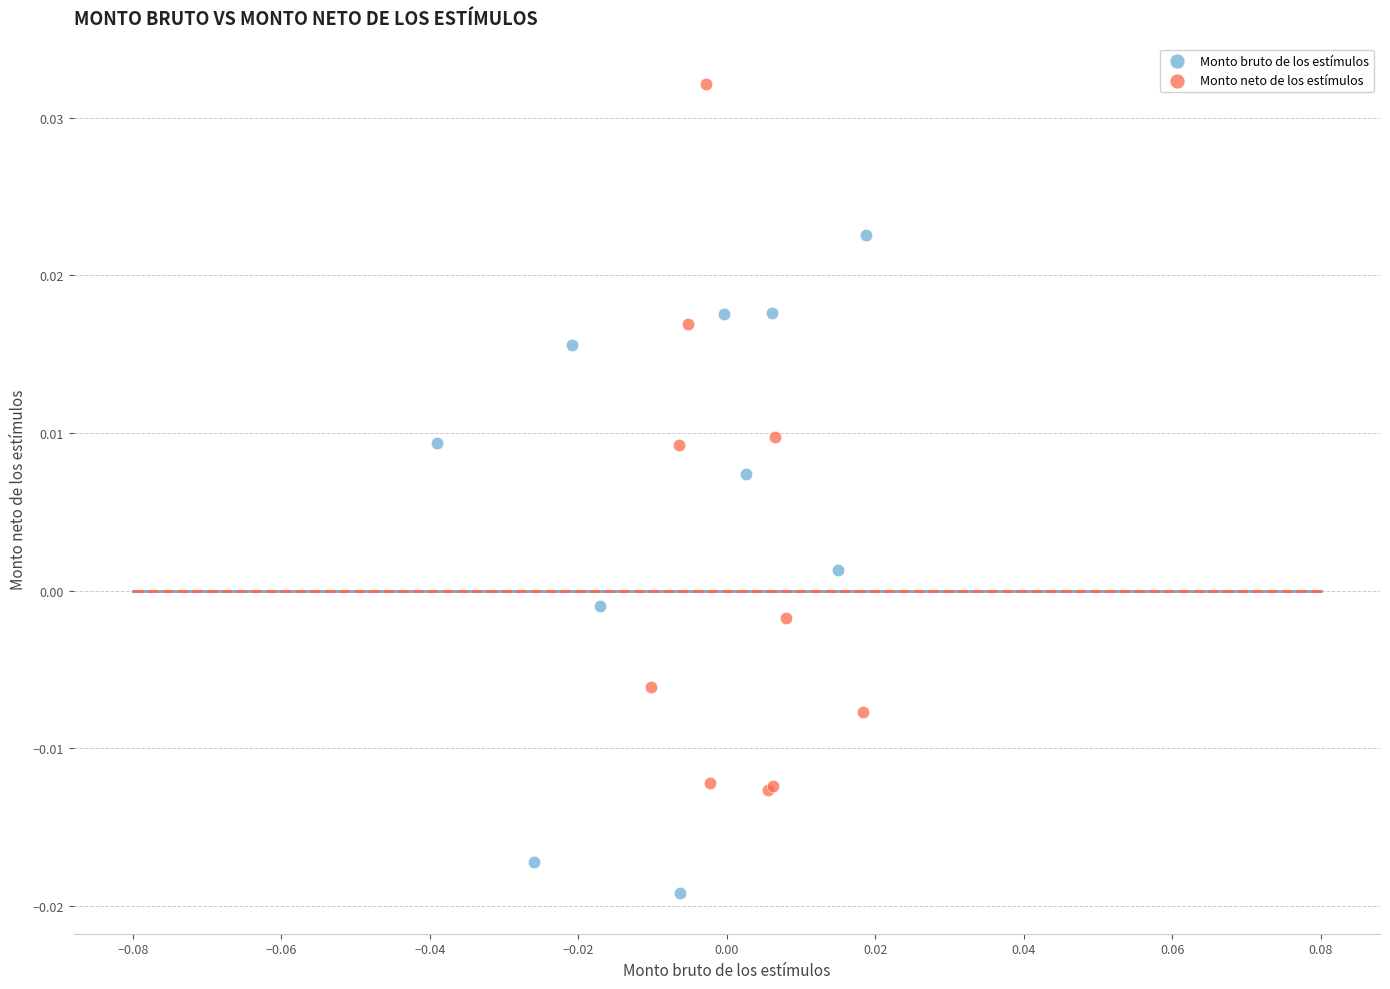

What are all the series names shown in the legend?

Monto bruto de los estímulos, Monto neto de los estímulos